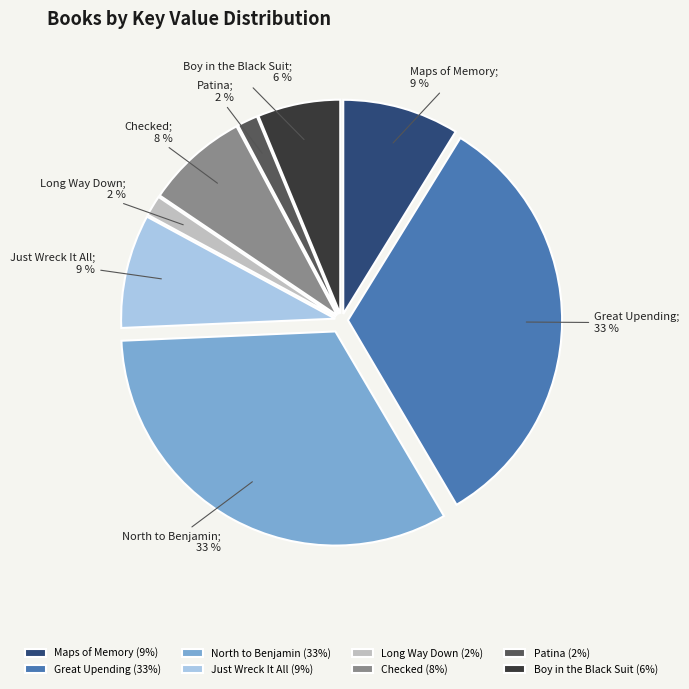

Between Patina and North to Benjamin, which is larger?

North to Benjamin